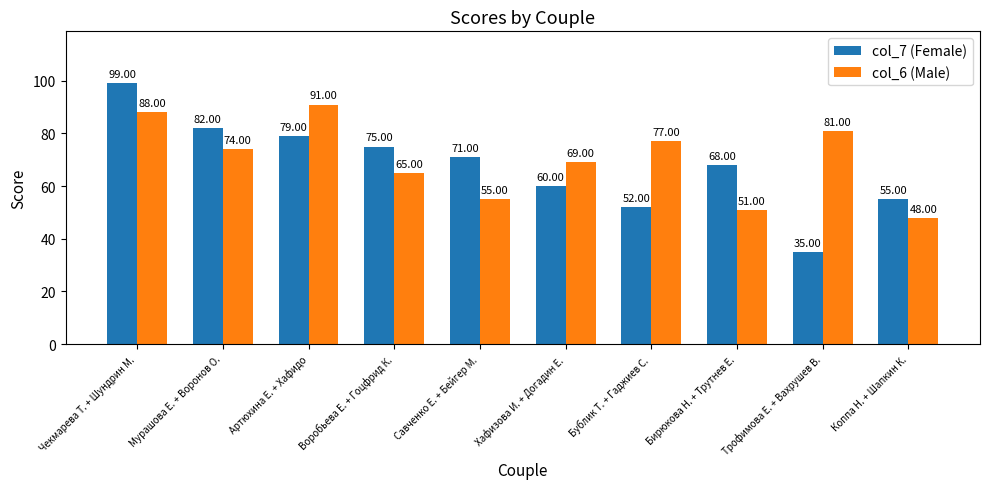

Is it true that col_6 (Male) equals 131 at Бублик Т. + Гаджиев С.?

False